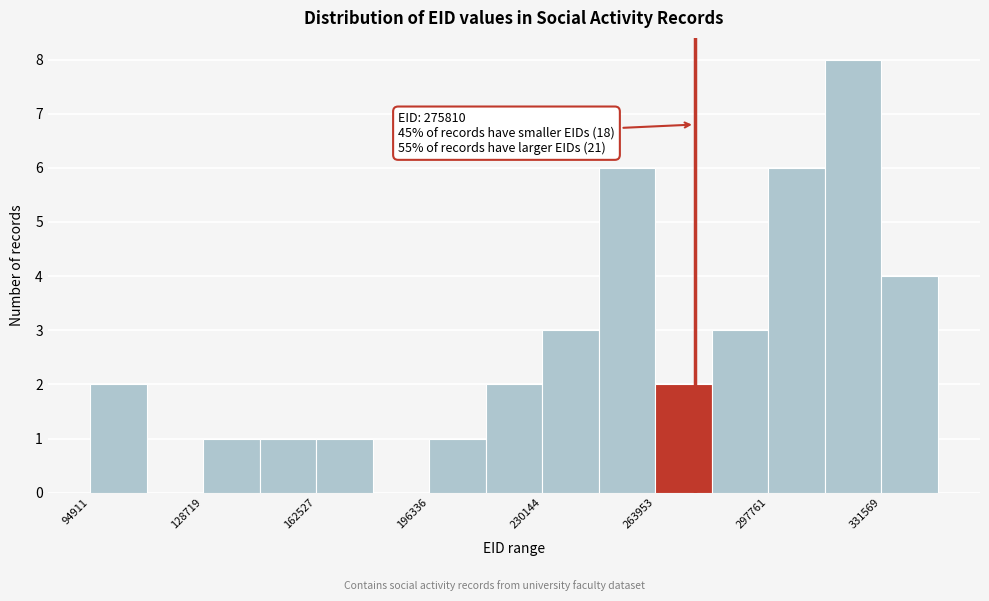

Around what value on the x-axis is the tallest bar? Give the approximate position of its centre, as read against the axis.

325000